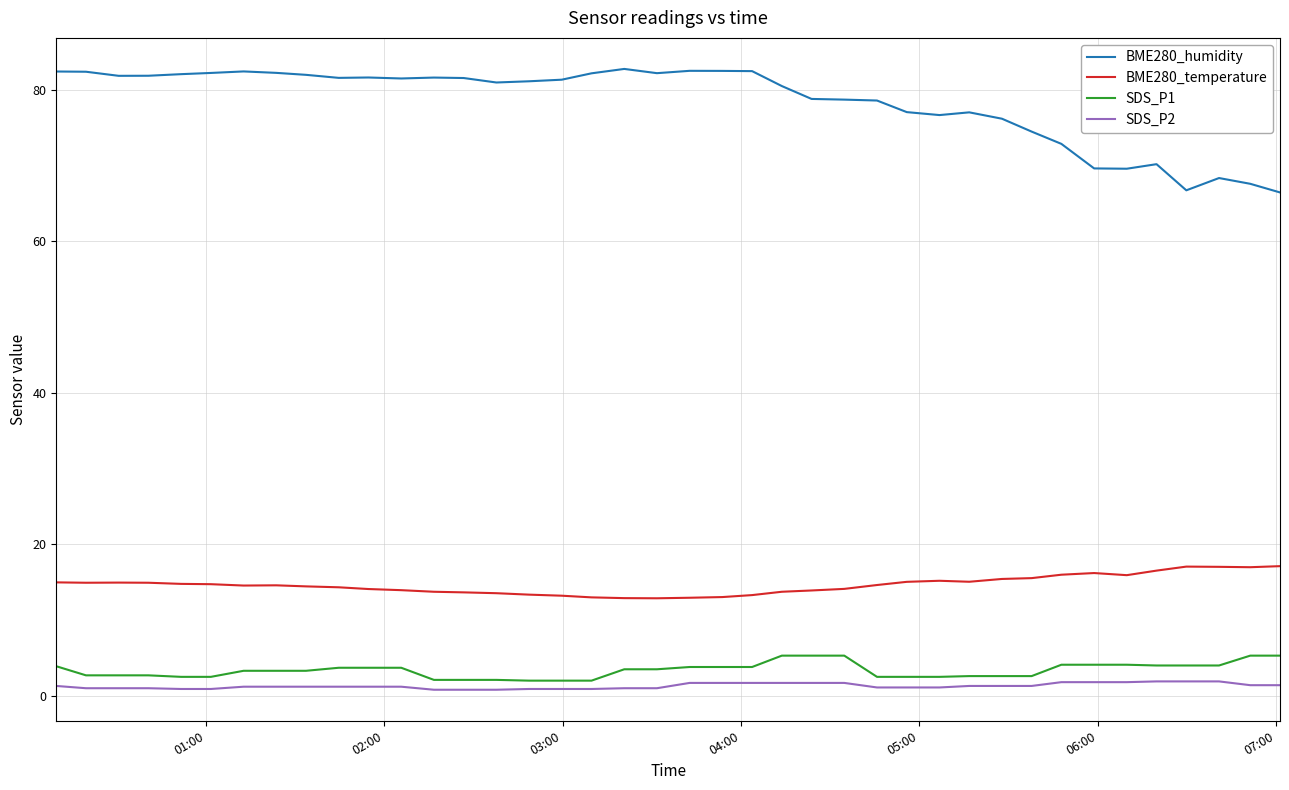

Which series has the widest spread of values?

BME280_humidity